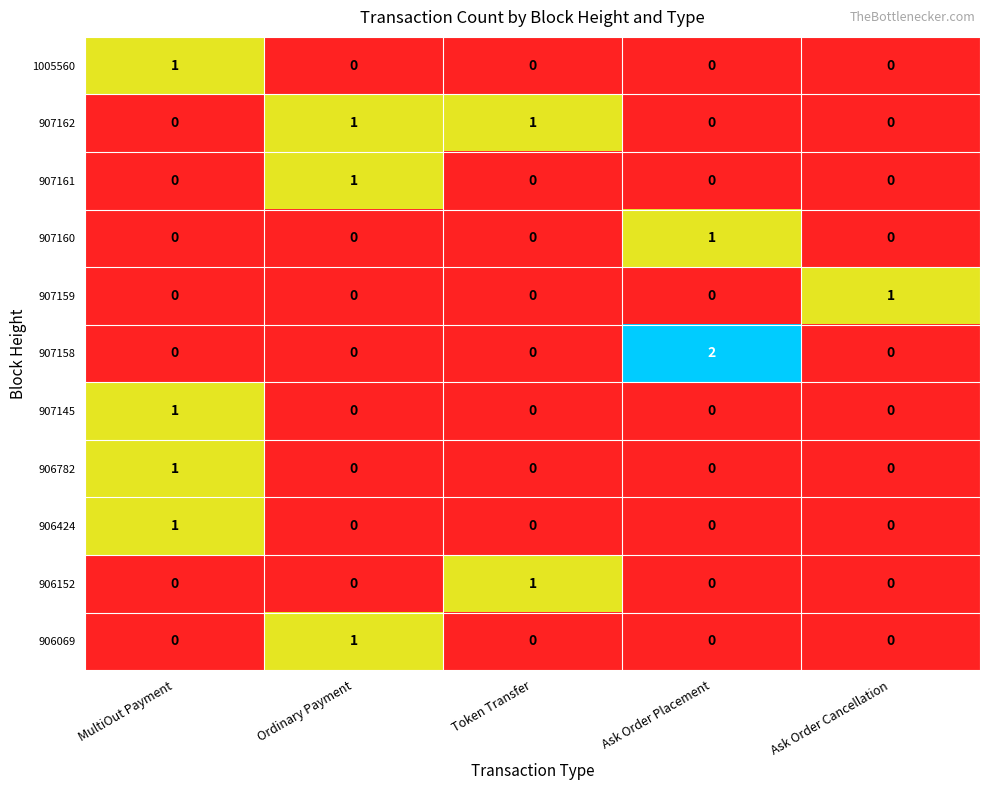

Between Token Transfer and Ask Order Placement, which series saw the biggest shift?

907158